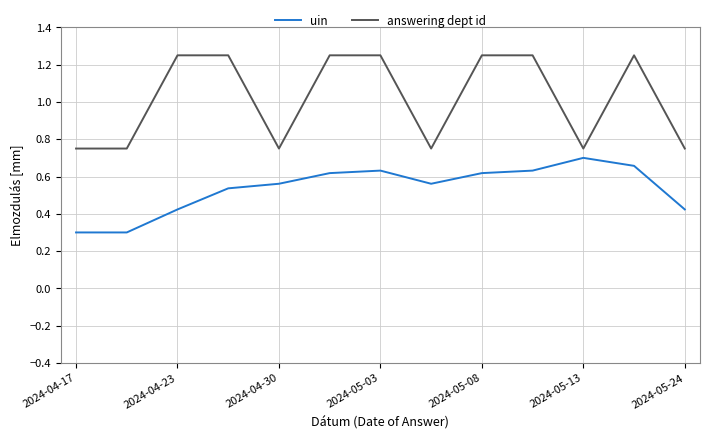

What is the minimum value for uin?

0.3